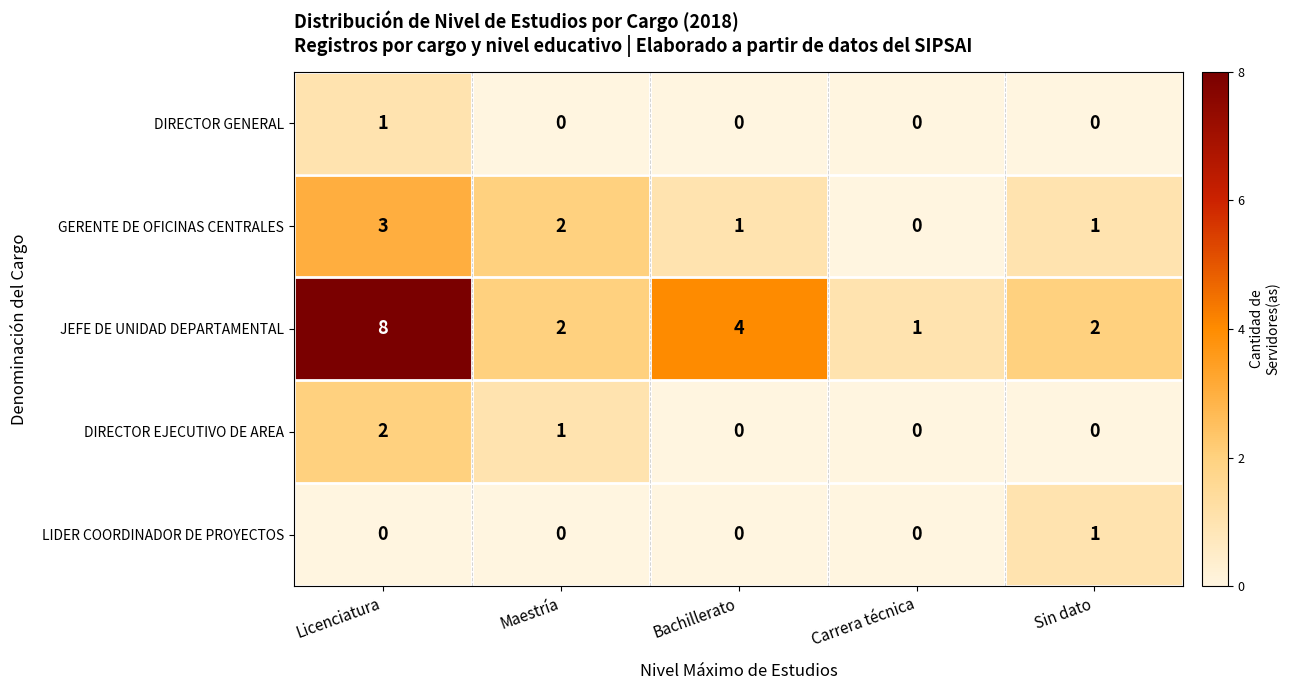

What is the sum of all DIRECTOR EJECUTIVO DE AREA values?

3